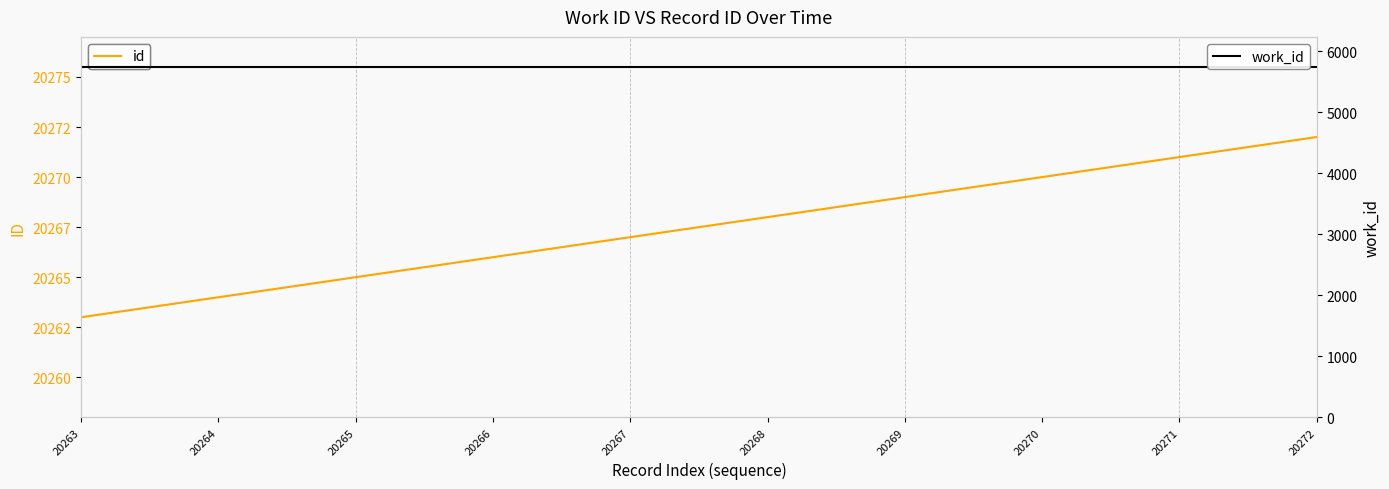

Where does the id series first go above 20268?

20269